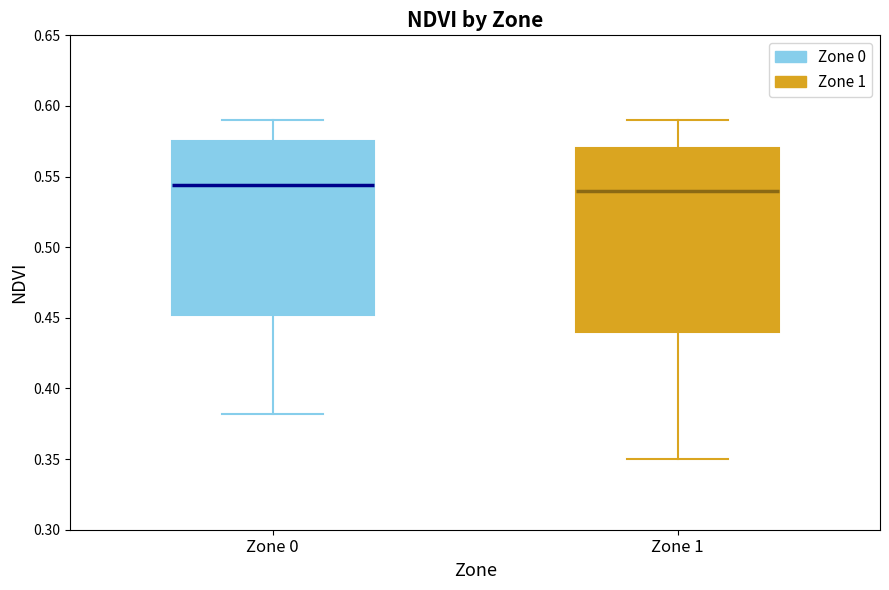

Which box is the tallest, from its lower edge to its upper edge?

Zone 1